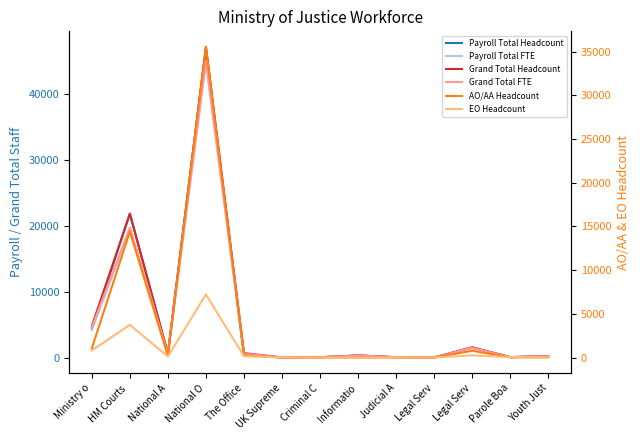

Which label corresponds to the largest value in the chart?

National O